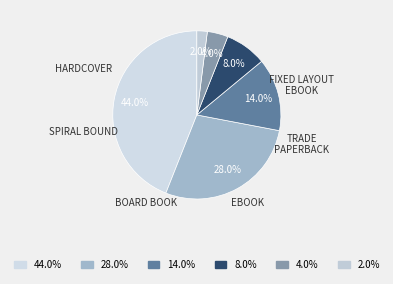

Combined, do 28.0% and 4.0% account for over 50%?

No